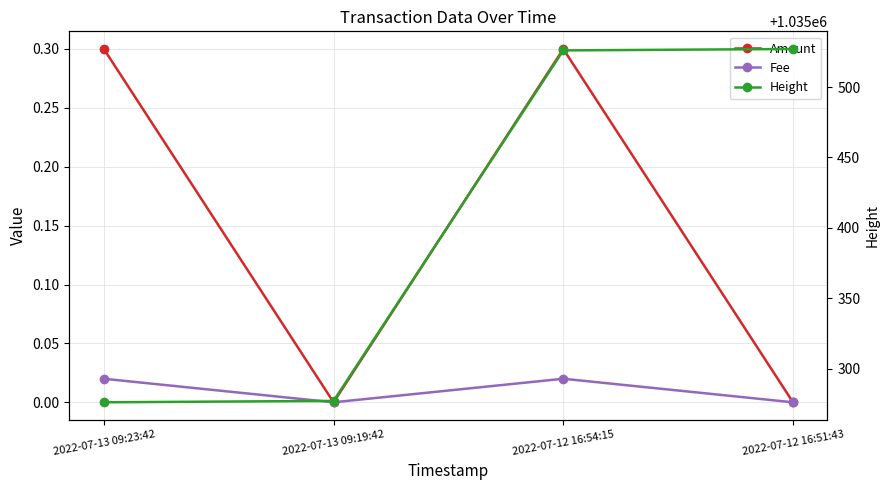

Which series has the widest spread of values?

Height